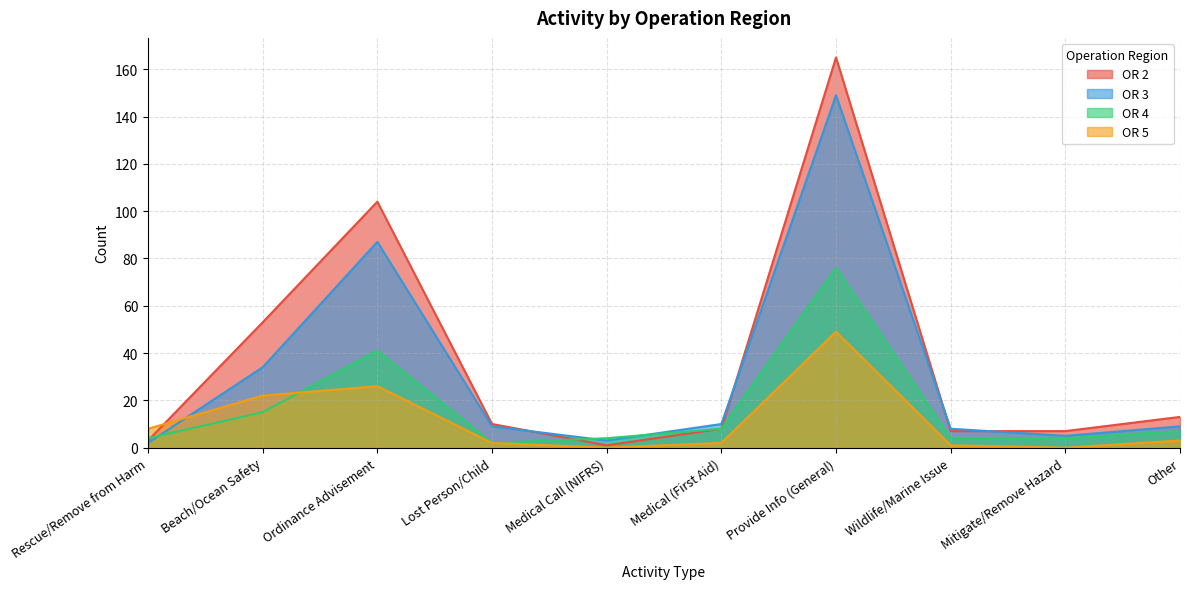

Reading right to left, list all the values displayed in this chart.

OR 2: 13	7	7	165	8	1	10	104	53	3
OR 3: 9	5	8	149	10	3	9	87	34	2
OR 4: 7	4	4	76	8	4	2	41	15	4
OR 5: 3	0	1	49	2	0	2	26	22	8